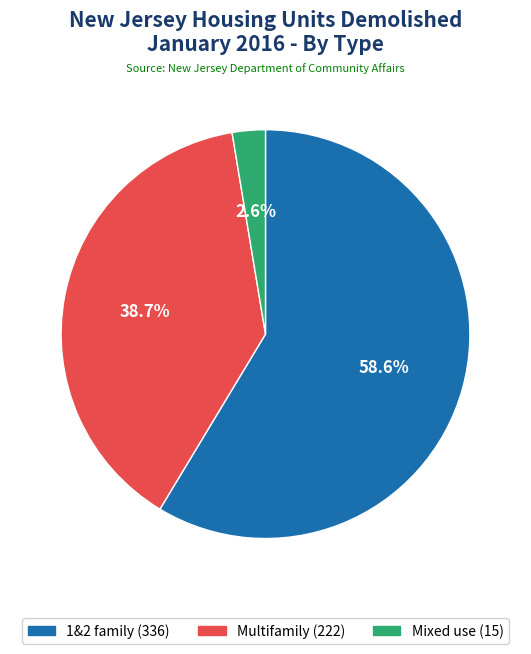

What is the smallest slice in the pie chart?

Mixed use